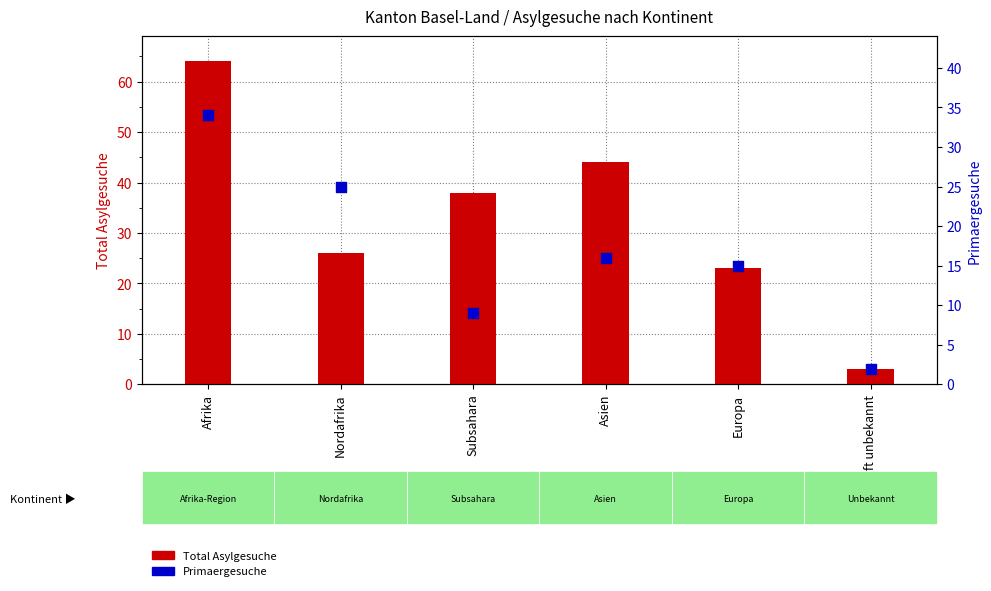

At how many categories does at least one series exceed 53?

1